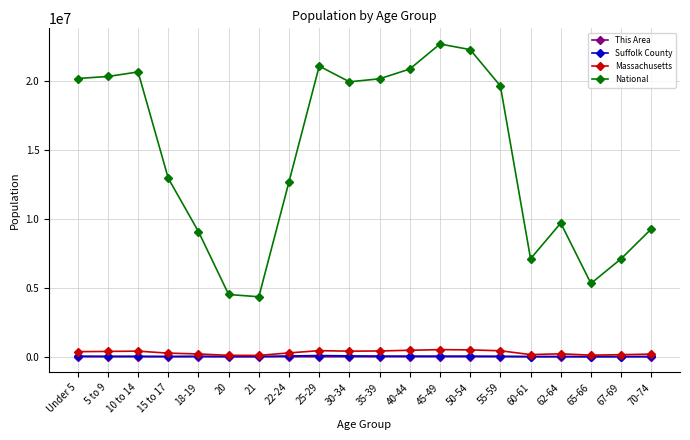

True or false: National and Massachusetts cross at least once.

False